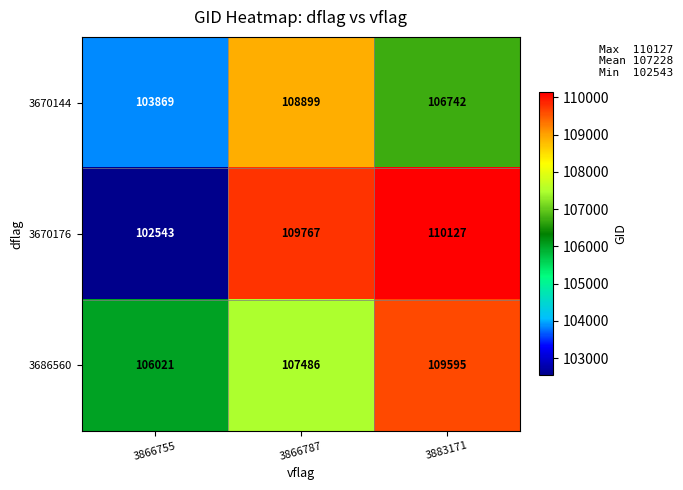

Which series has the largest total across all categories?

3686560